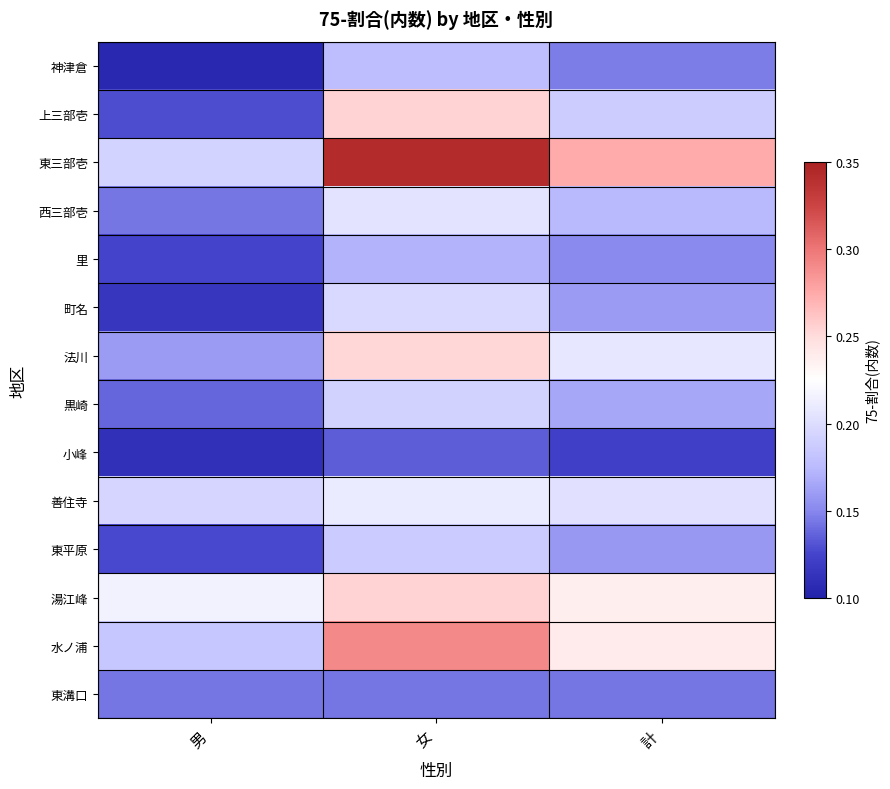

What is the total value across all series at 計?

2.6